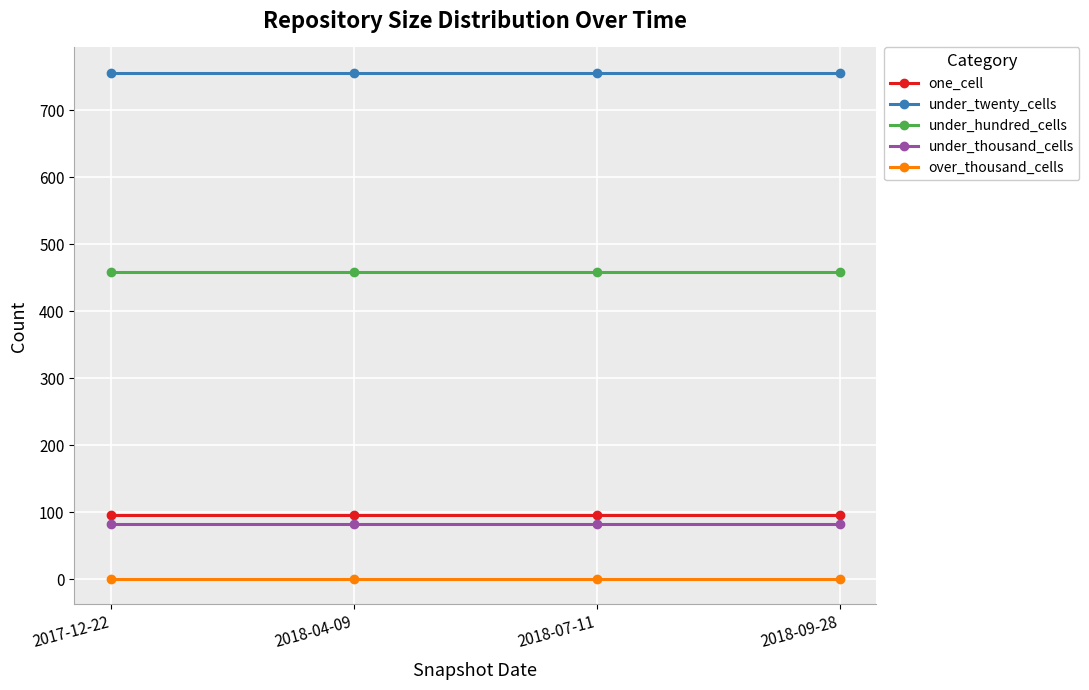

What is the total value across all series at 2018-09-28?

1393